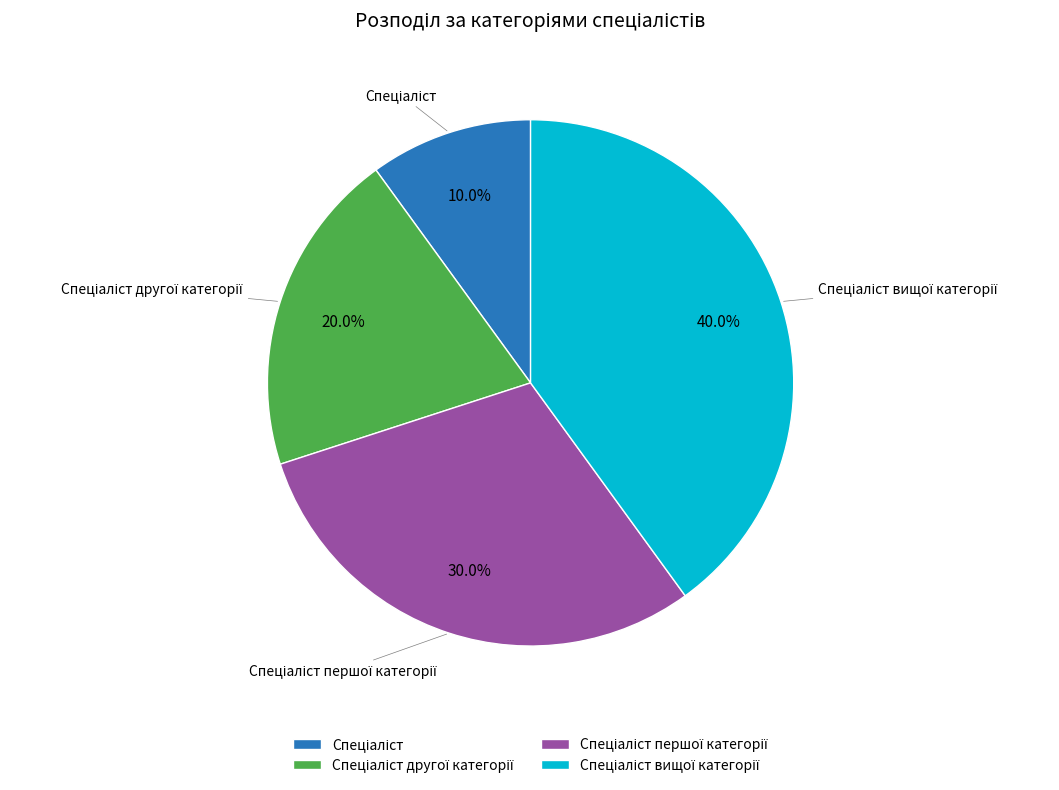

Is there a majority slice in this chart?

No